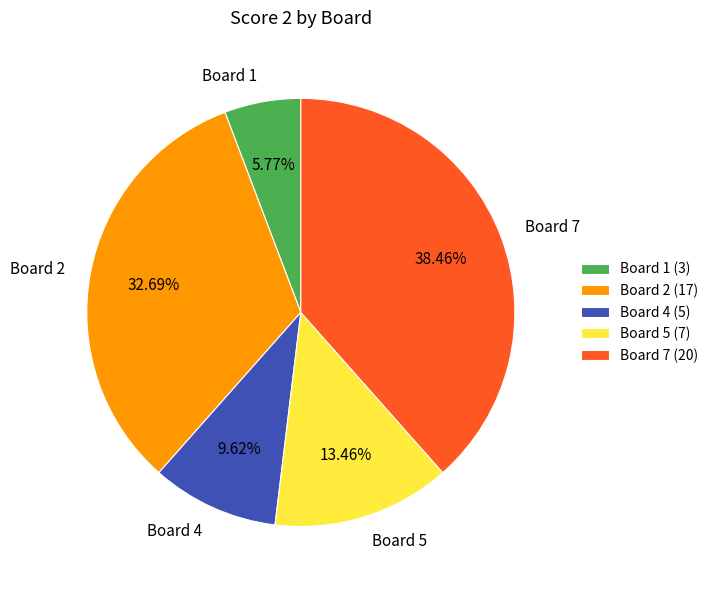

How many slices are in this pie chart?

5